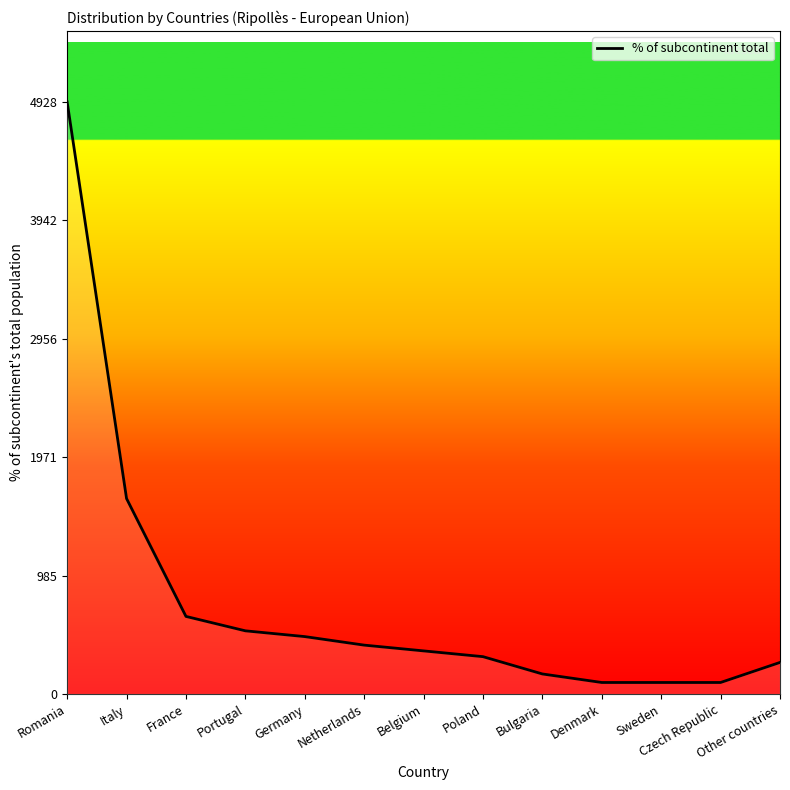

Is it true that the value at France is 646?

True